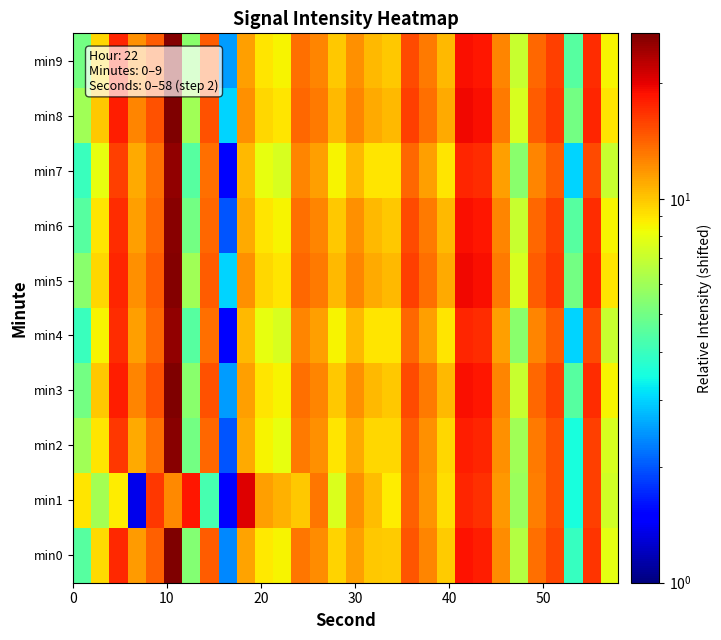

What is the minimum value shown in the chart?

1.4